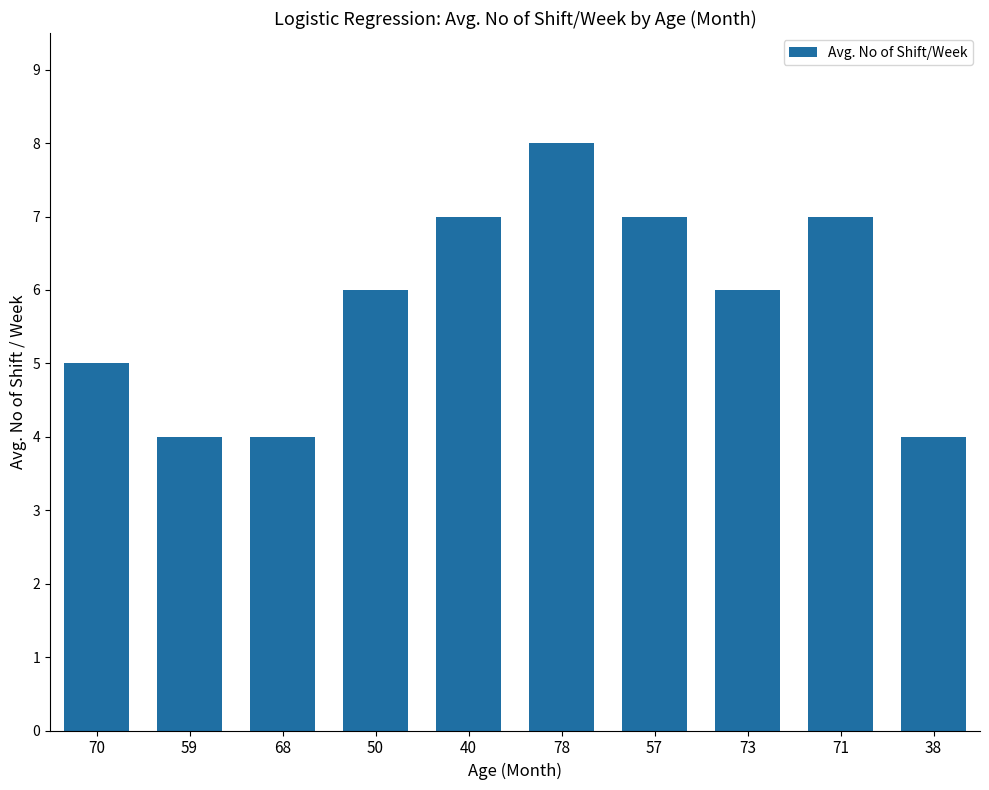

How many categories are shown in the chart?

10